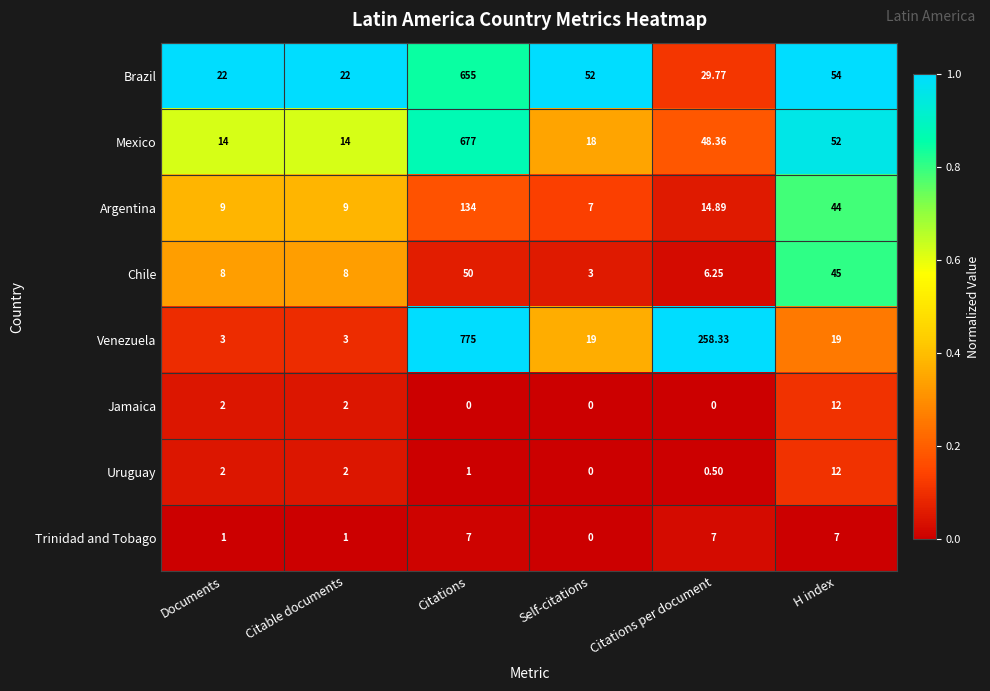

Which series has the widest spread of values?

Venezuela